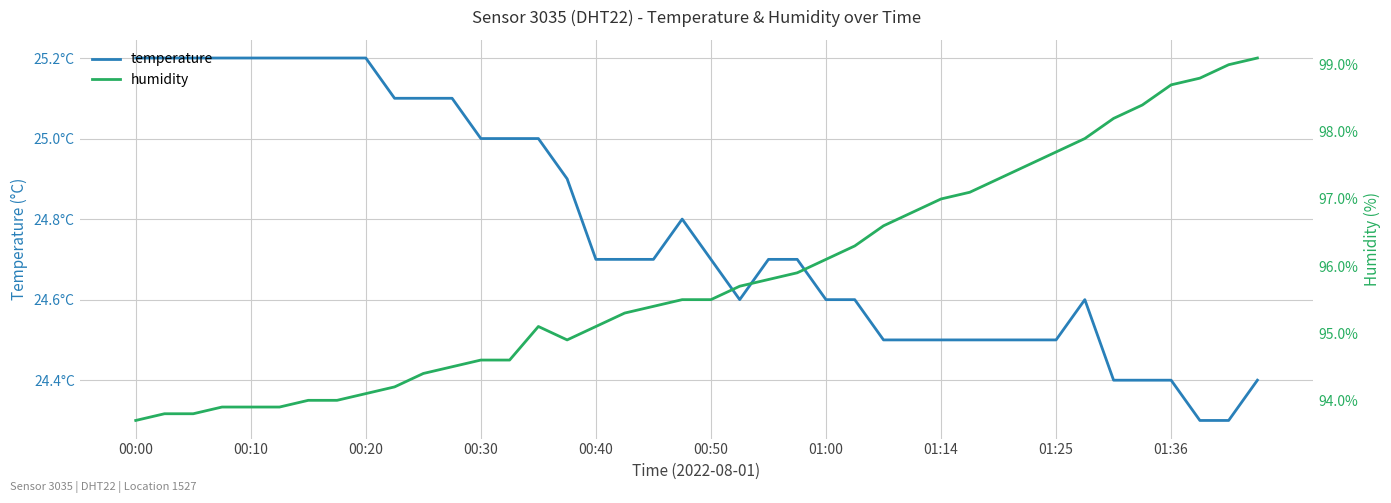

Reading right to left, extract all data points from this chart.

temperature: 24.4	24.3	24.3	24.4	24.4	24.4	24.6	24.5	24.5	24.5	24.5	24.5	24.5	24.5	24.6	24.6	24.7	24.7	24.6	24.7	24.8	24.7	24.7	24.7	24.9	25.0	25.0	25.0	25.1	25.1	25.1	25.2	25.2	25.2	25.2	25.2	25.2	25.2	25.2	25.2
humidity: 99.1	99.0	98.8	98.7	98.4	98.2	97.9	97.7	97.5	97.3	97.1	97.0	96.8	96.6	96.3	96.1	95.9	95.8	95.7	95.5	95.5	95.4	95.3	95.1	94.9	95.1	94.6	94.6	94.5	94.4	94.2	94.1	94.0	94.0	93.9	93.9	93.9	93.8	93.8	93.7